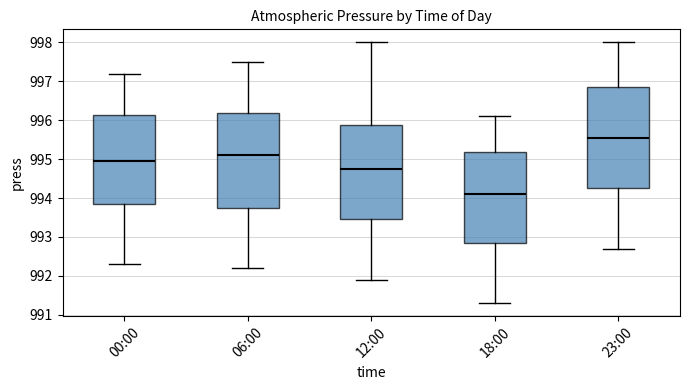

Reading left to right, read every box against the y-axis: the position of its median line, the range the box covers, and the ends of its whiskers. The values are not printed on the chart, so give them approximately, as read against the axis.

00:00: median 995.0, box 993.9 to 996.1, whiskers 992.3 to 997.2
06:00: median 995.1, box 993.8 to 996.2, whiskers 992.2 to 997.5
12:00: median 994.8, box 993.5 to 995.9, whiskers 991.9 to 998.0
18:00: median 994.1, box 992.9 to 995.2, whiskers 991.3 to 996.1
23:00: median 995.6, box 994.3 to 996.9, whiskers 992.7 to 998.0